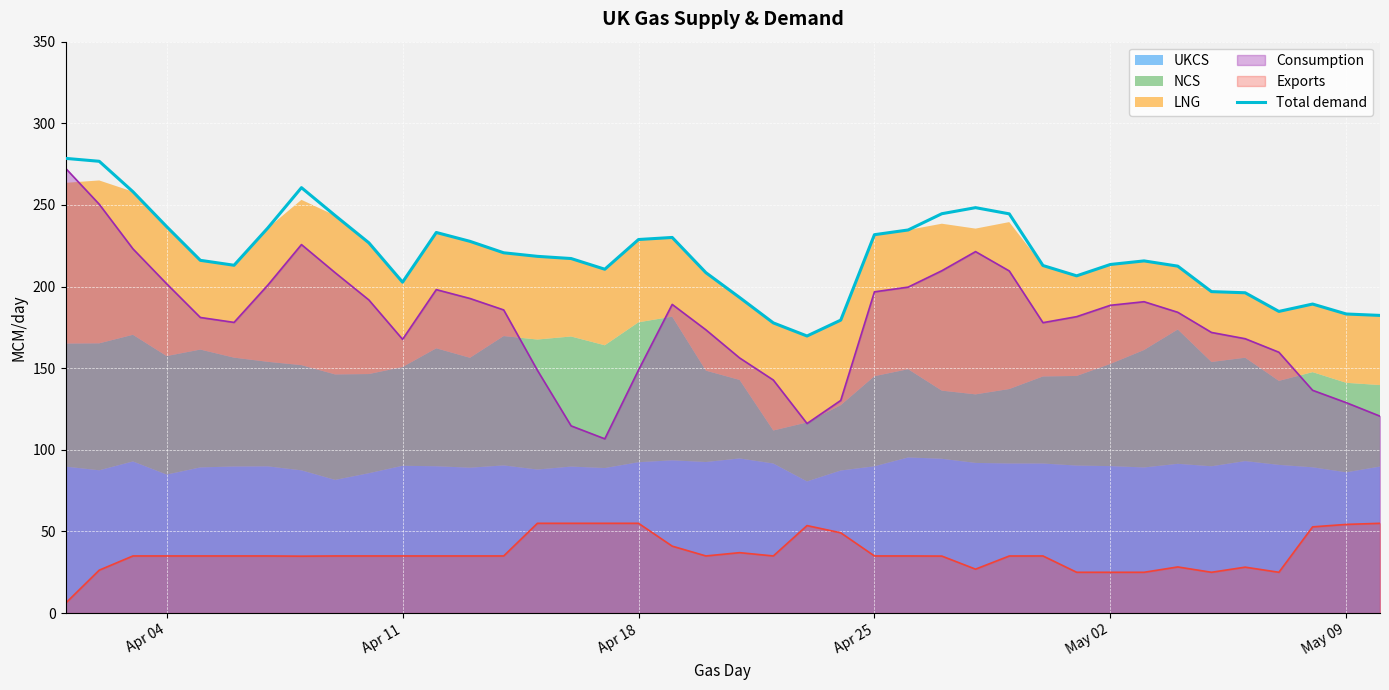

What is the maximum value for Consumption?

272.5